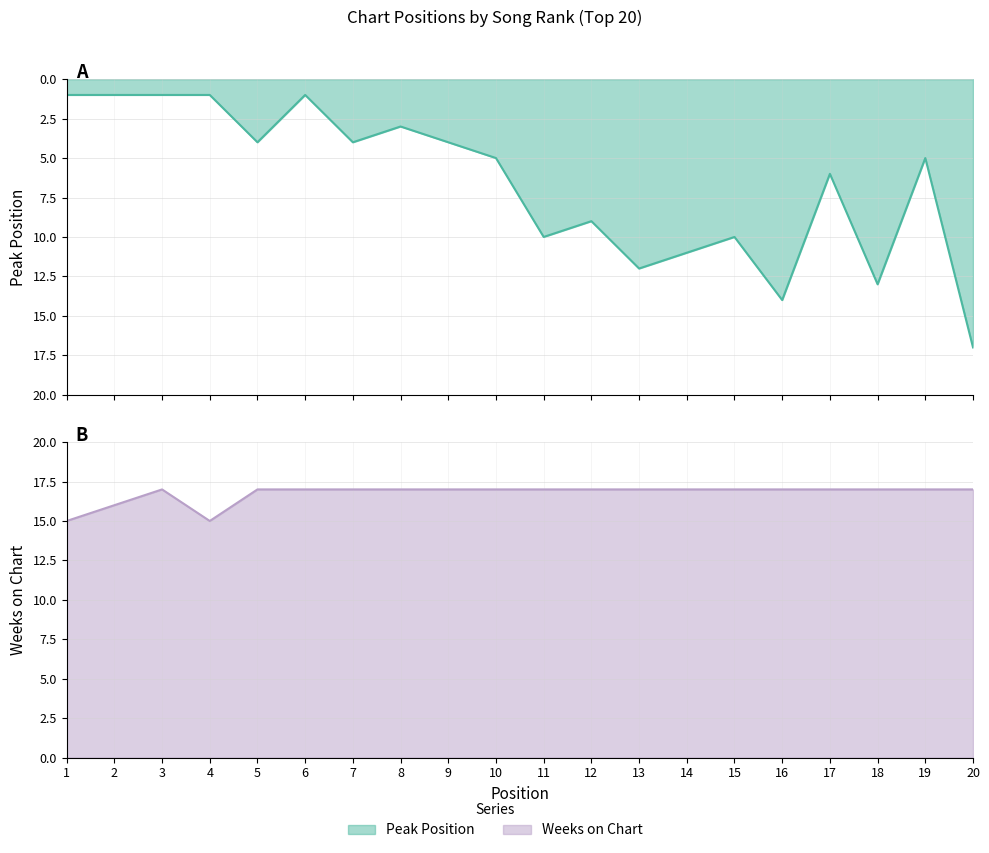

What are all the series names shown in the legend?

Peak Position, Weeks on Chart